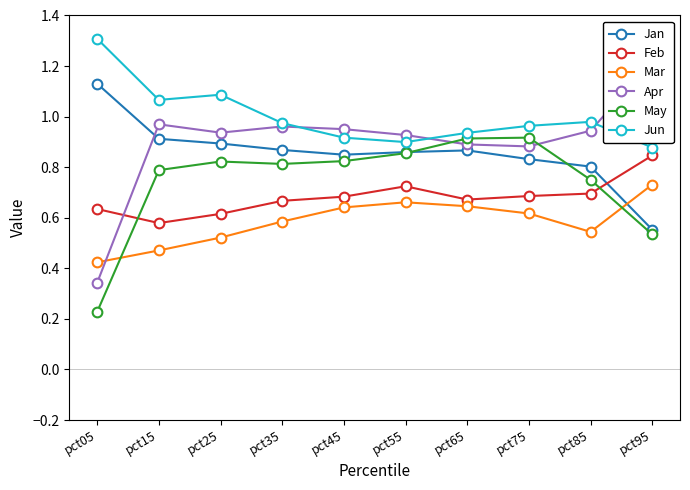

What is the sum of the Feb values at pct95 and pct85?

1.5